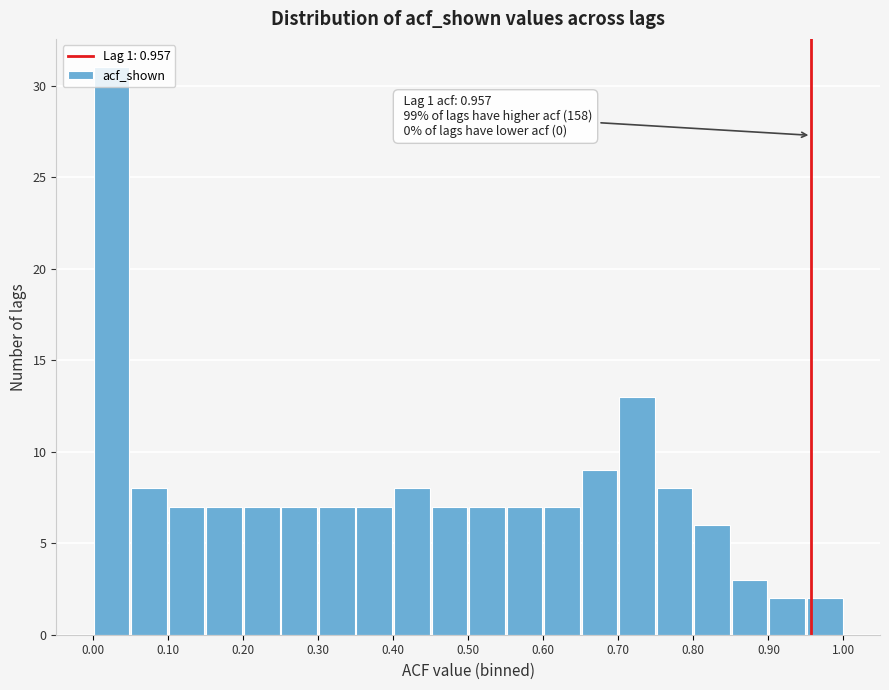

Over which range of the x-axis is the bar tallest?

0.00 to 0.05